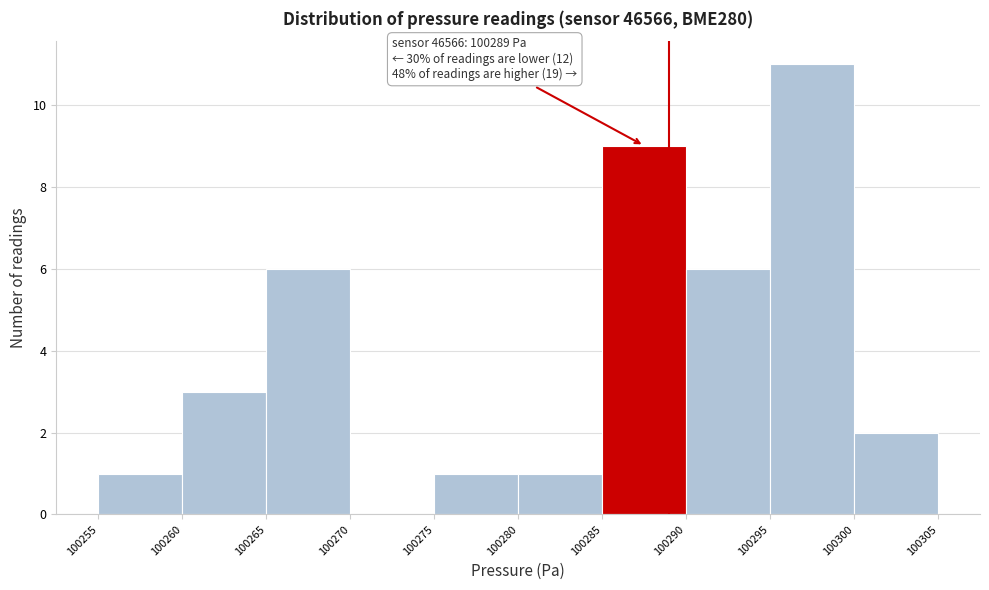

Which range on the x-axis has the tallest bar?

100295 to 100300